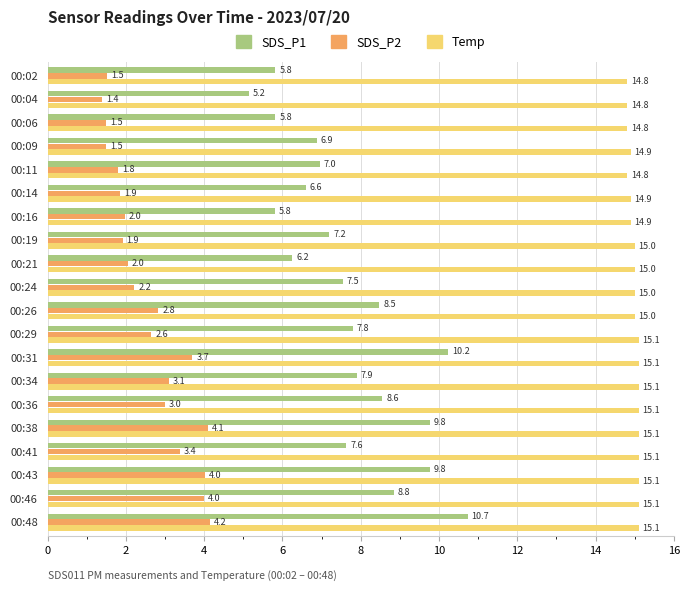

What is the difference between the second highest and second lowest values in the SDS_P2 series?

2.6